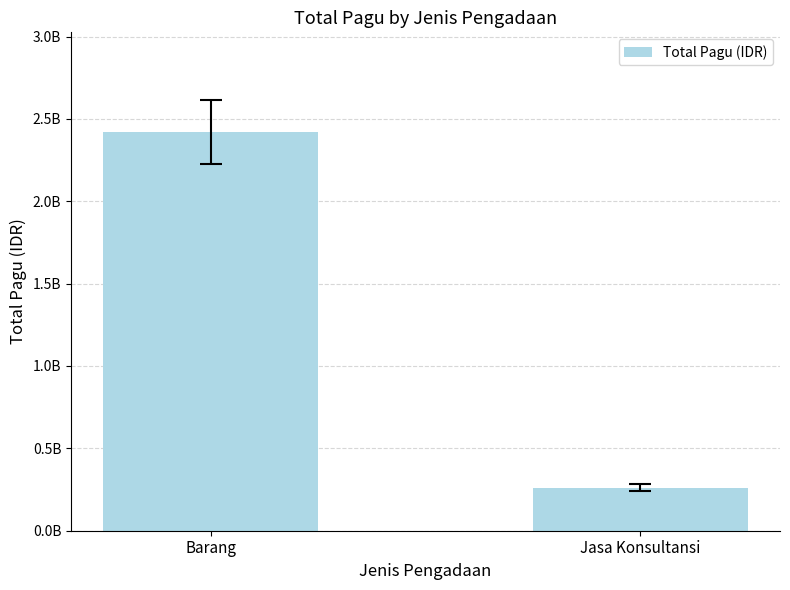

The value at Jasa Konsultansi is 410802539. True or false?

False